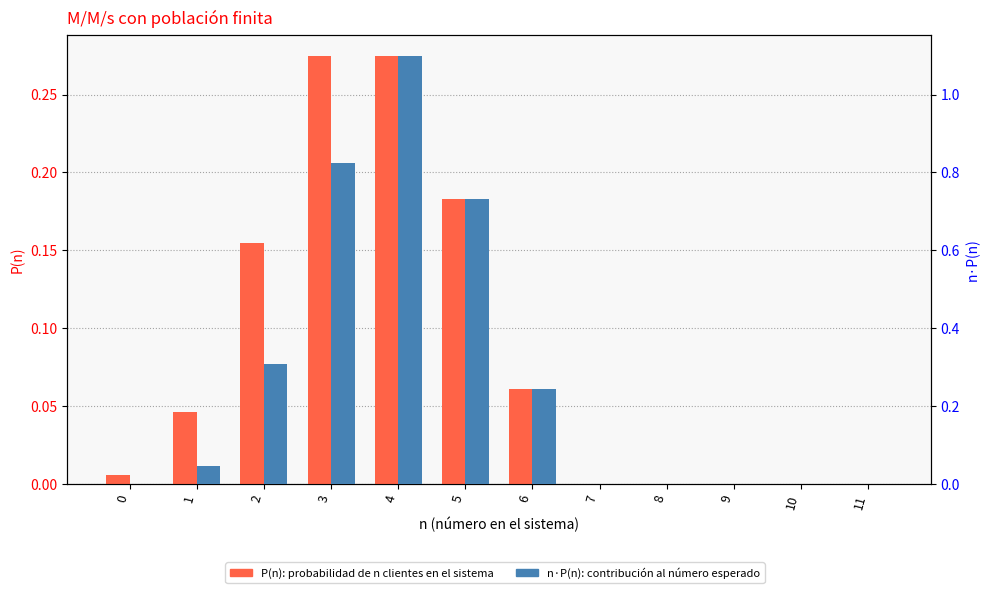

The value of P(n) at 4 is 0.5. True or false?

False